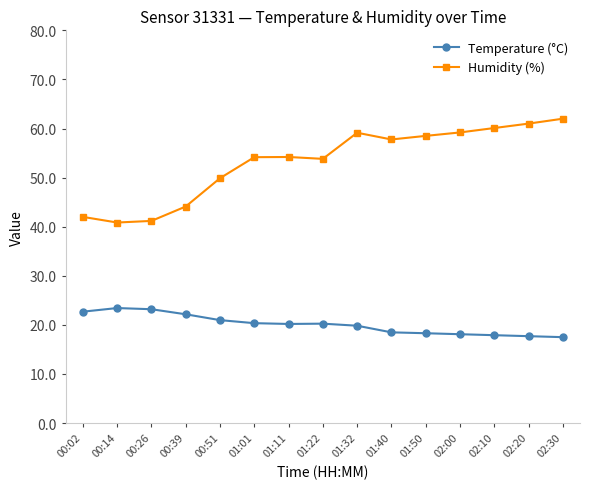

What is the difference between the maximum and minimum values in the Temperature (°C) series?

5.9